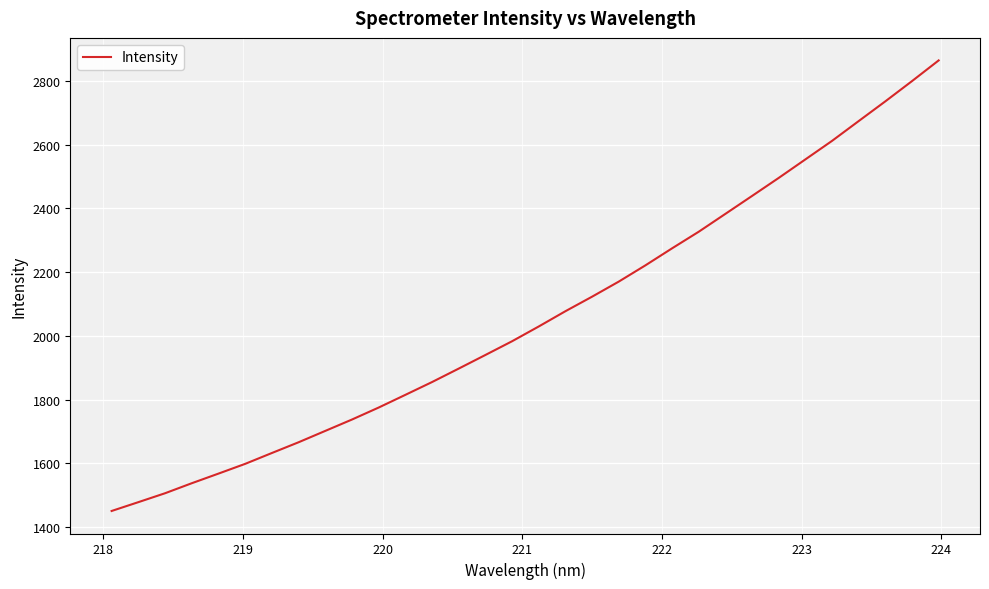

What is the difference between the maximum and minimum values?

1413.4